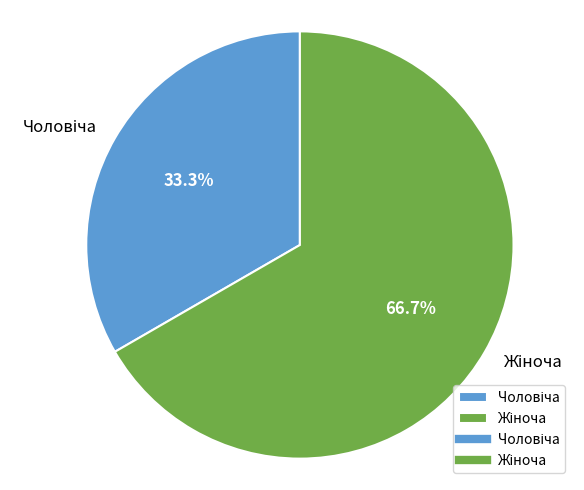

Does any single category account for the majority?

Yes